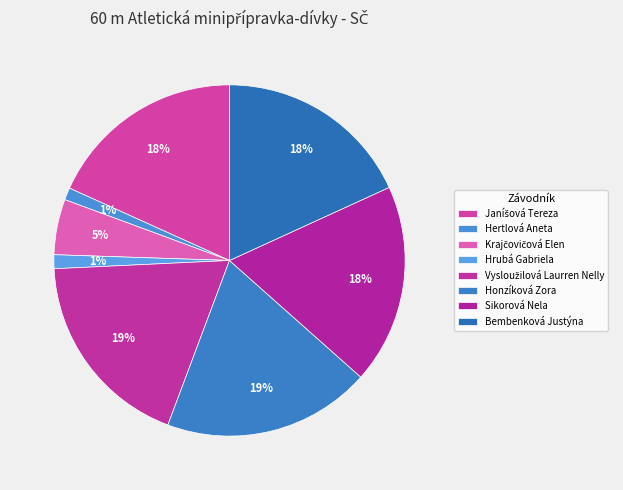

Count the number of slices in the pie.

8